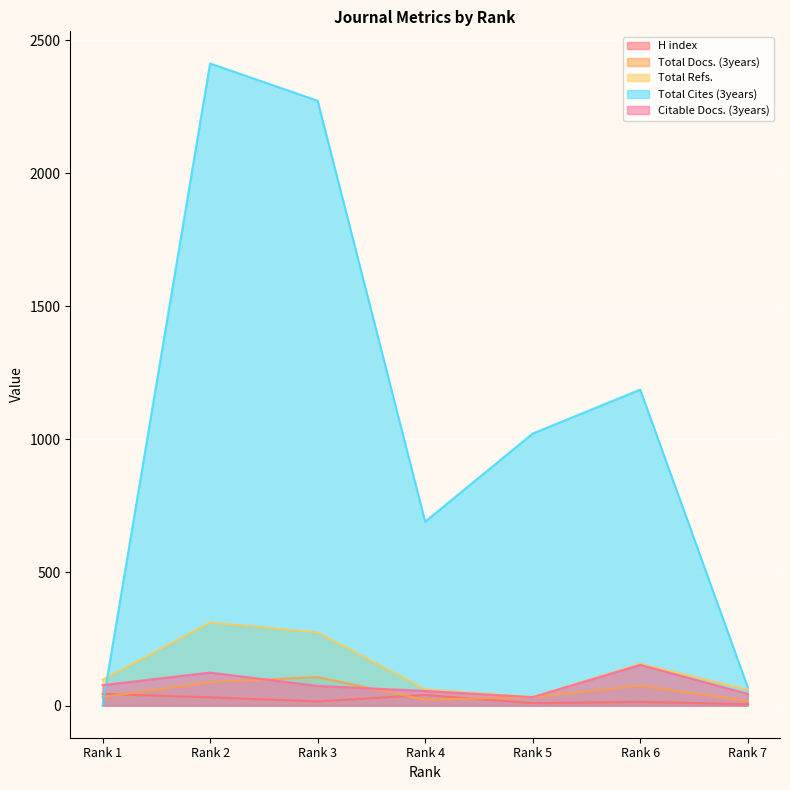

Where does the Total Cites (3years) series first go above 1022?

Rank 2